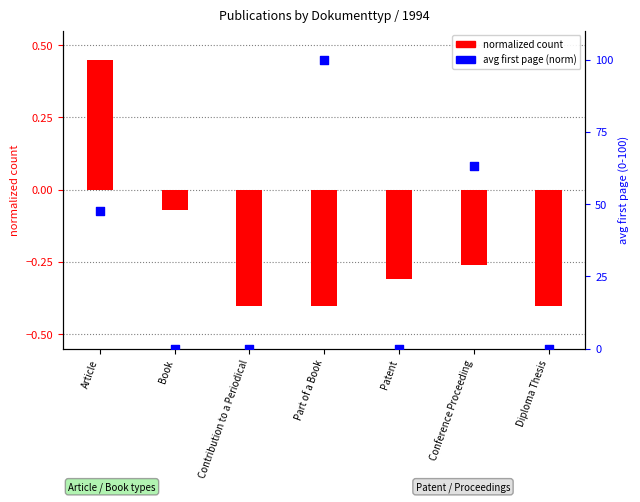

What is the total value across all series at Part of a Book?

99.6